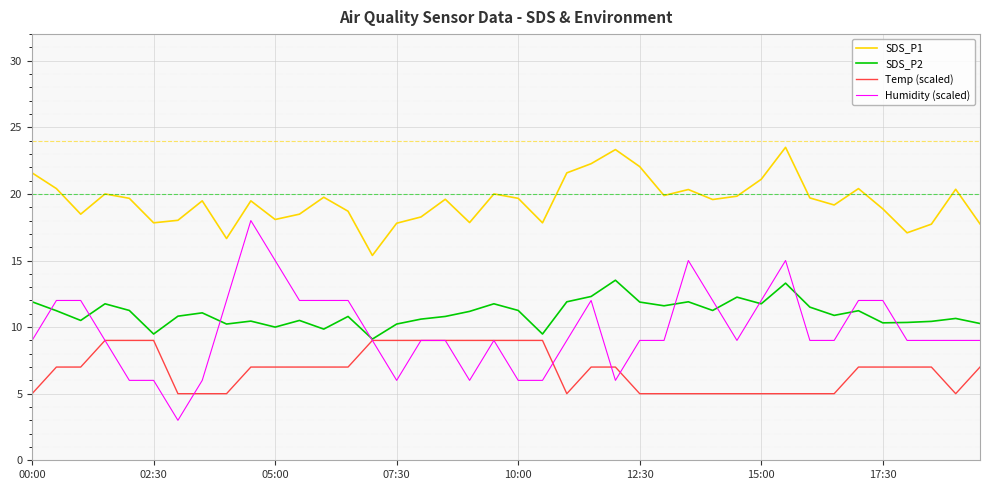

Which series has the largest range (max minus min)?

Humidity (scaled)